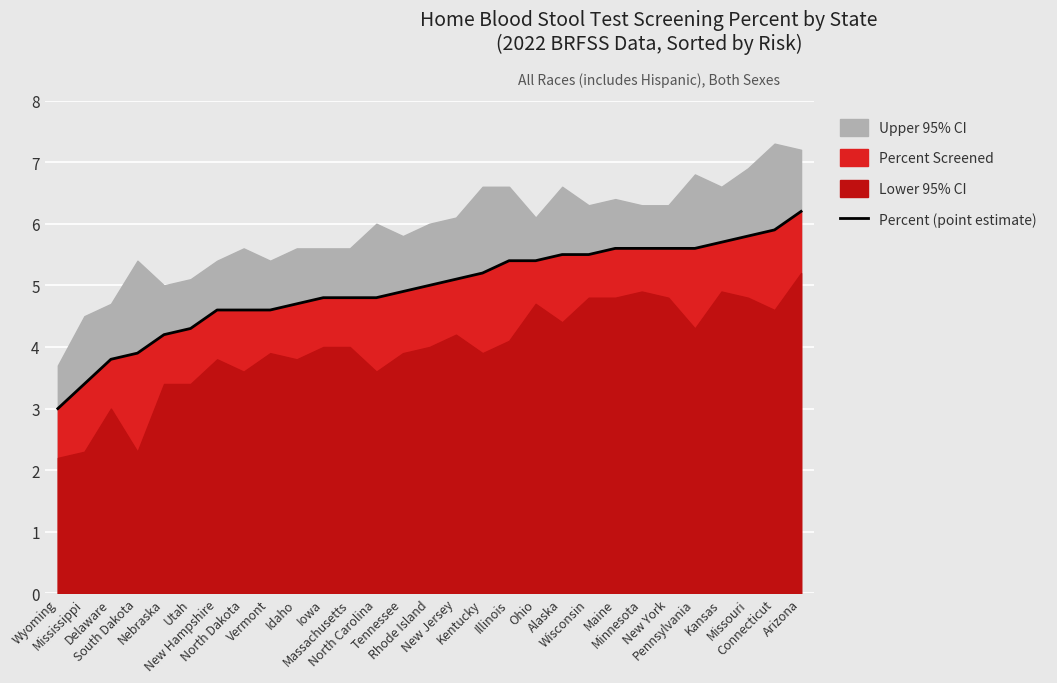

What is the approximate value at Pennsylvania?

5.6